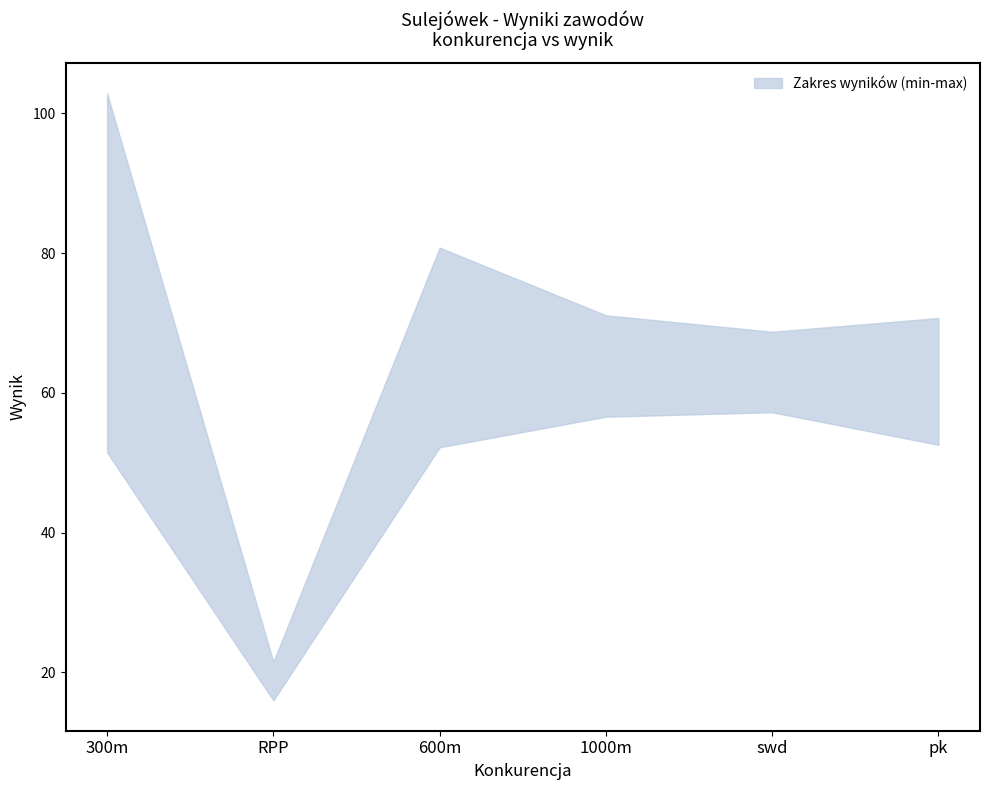

Does the chart display data point markers on the line(s)?

No